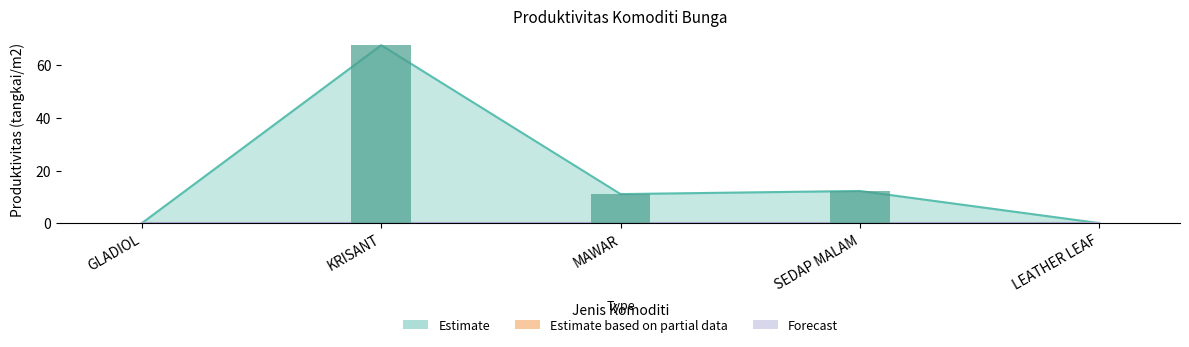

At which category does the chart reach its minimum across all series?

GLADIOL